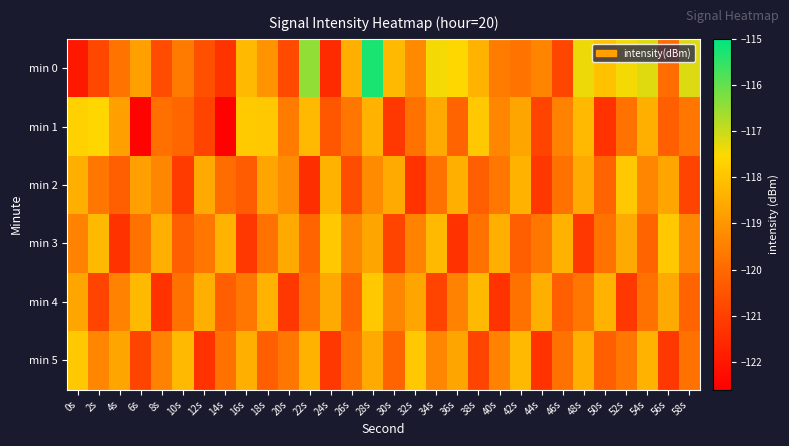

Which series has the largest total across all categories?

min 0